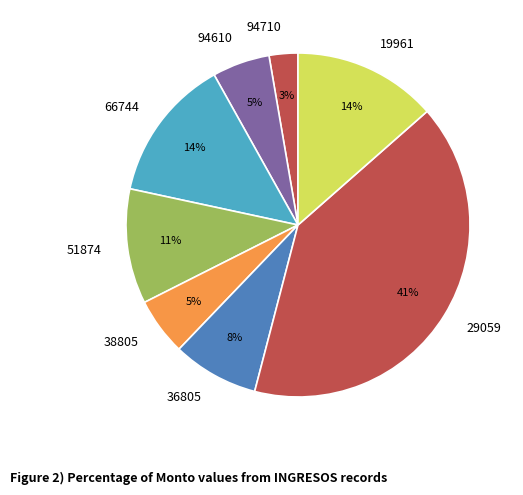

Is it true that 66744 is 7% of the pie?

False